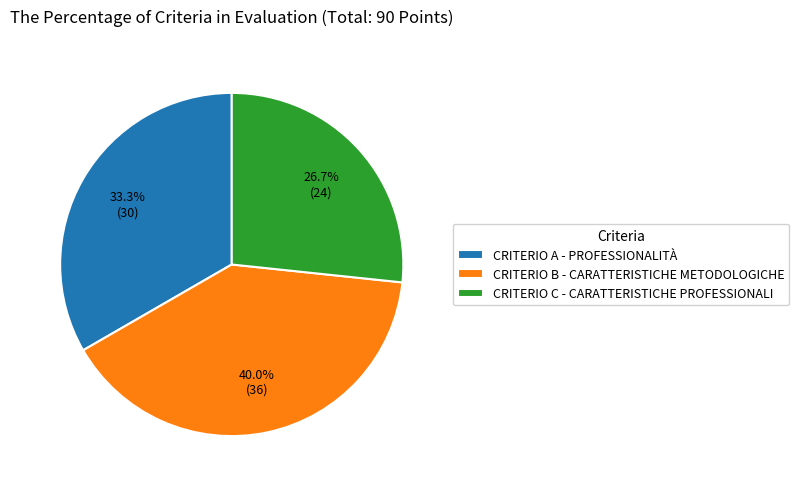

Which category has the biggest portion of the pie?

CRITERIO B - CARATTERISTICHE METODOLOGICHE